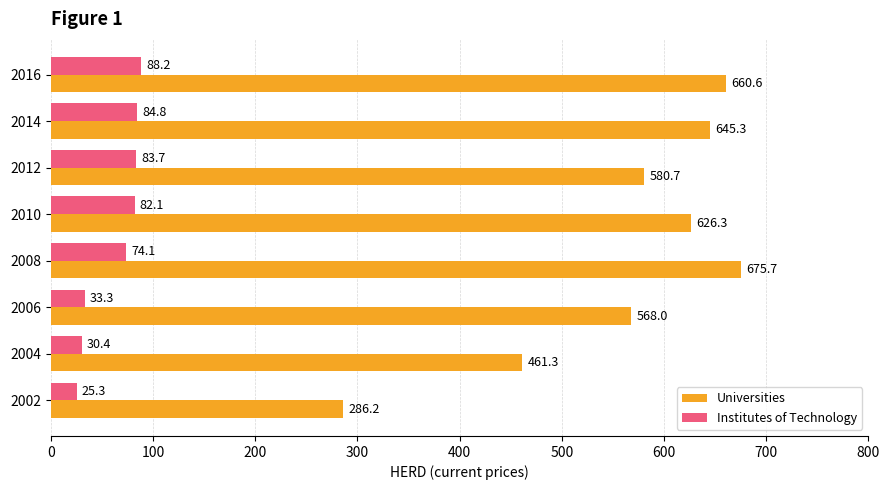

What is the minimum value for Universities?

286.2